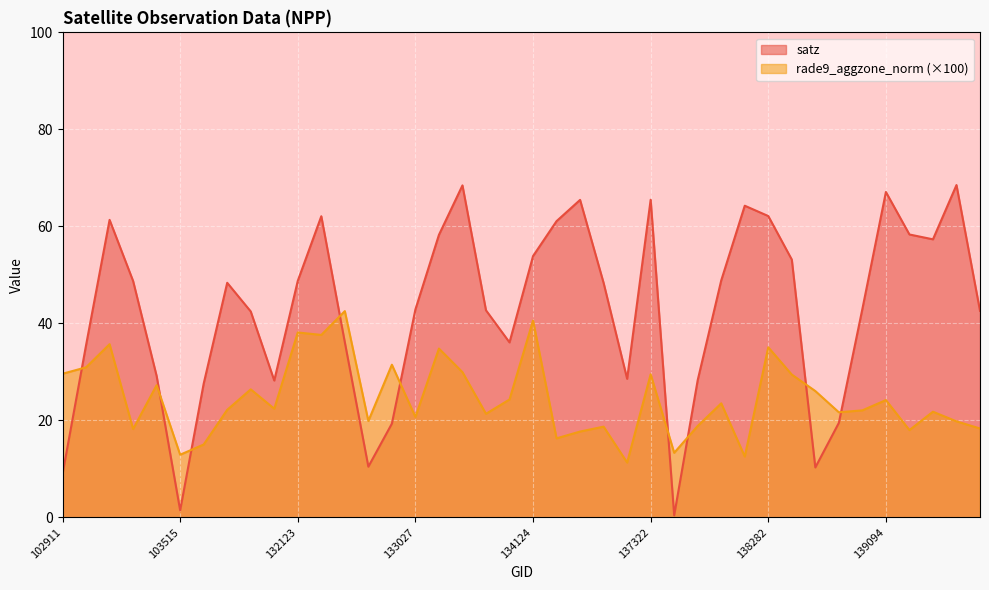

How many lines are shown in the chart?

2